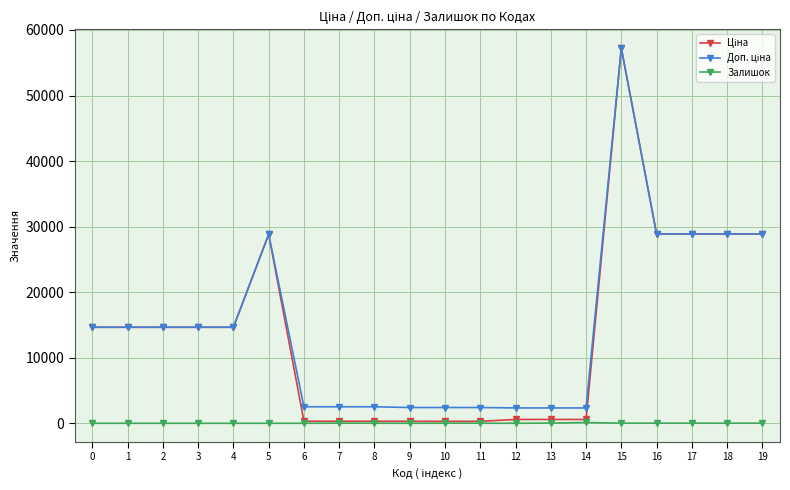

What is the greatest value displayed?

57235.5